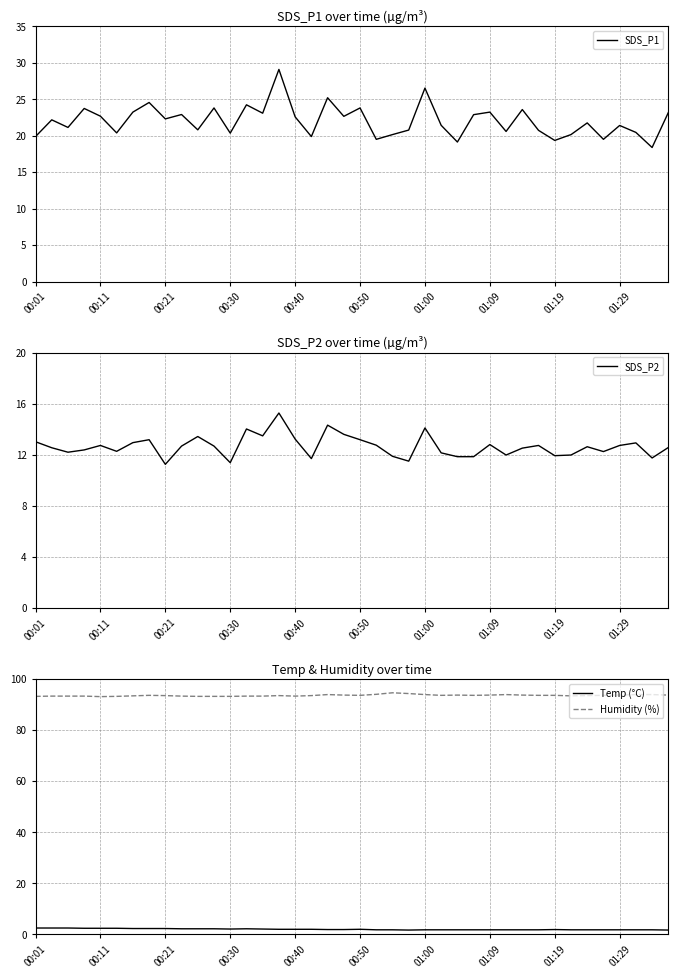

At how many categories does at least one series exceed 65?

40